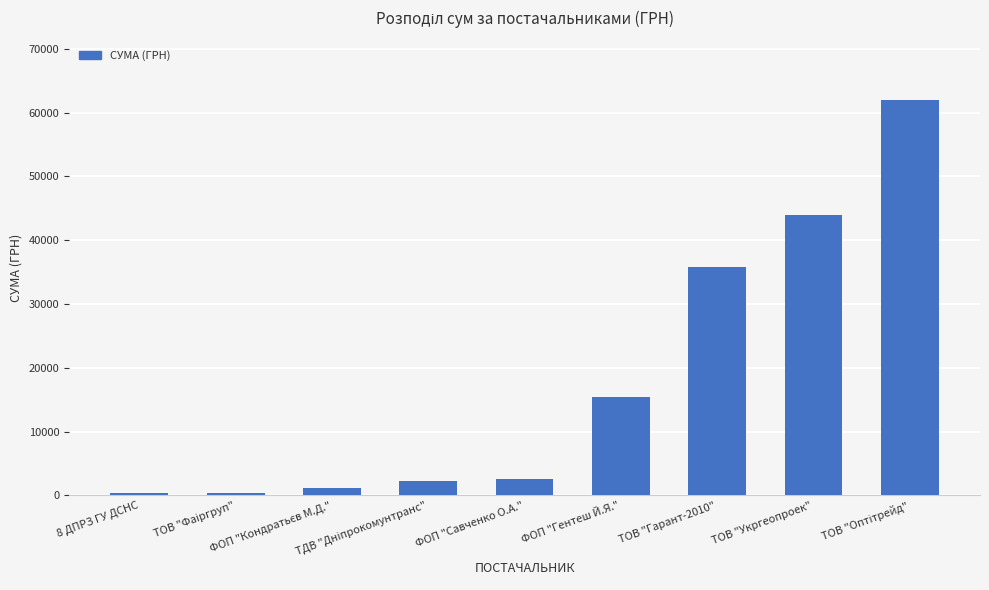

The value at ТОВ "Укргеопроек" is 43943.4. True or false?

True